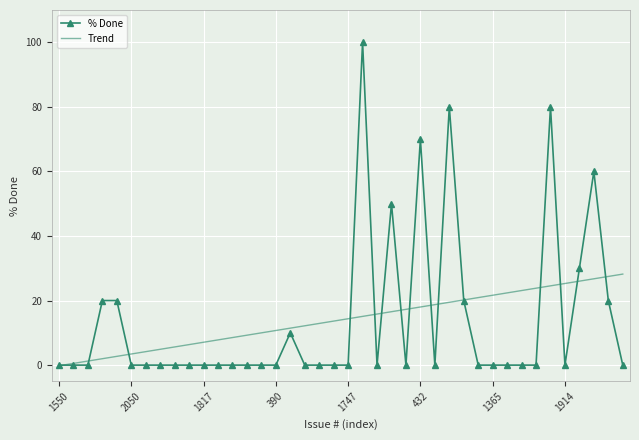

After their last crossing, which series has the higher values: % Done or Trend?

Trend